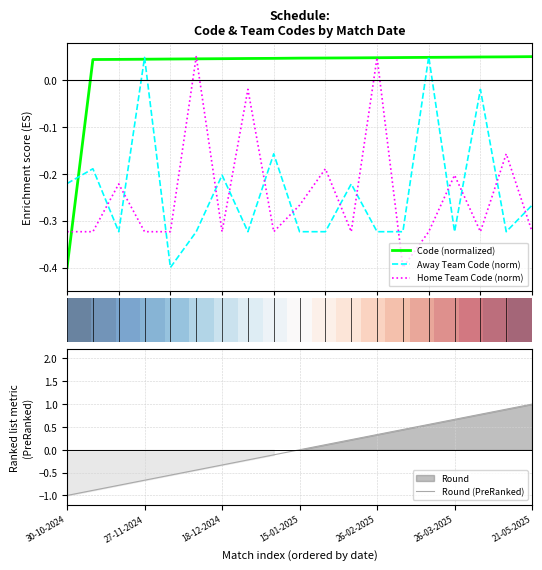

How many positive values does the Code (normalized) series have?

18